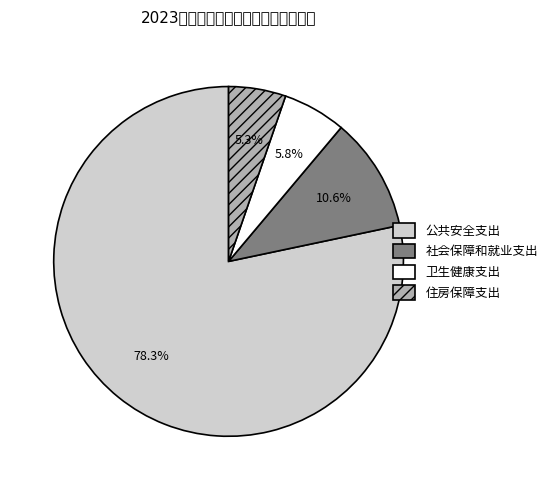

Which category accounts for the majority?

公共安全支出